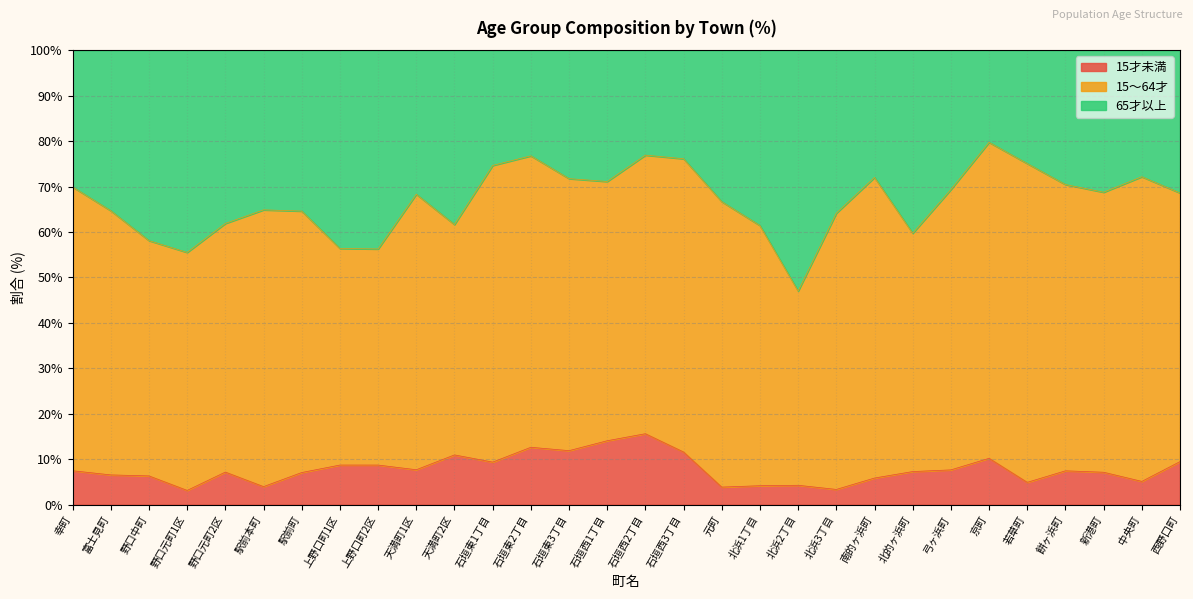

What is the maximum value for 15才未満?

15.6